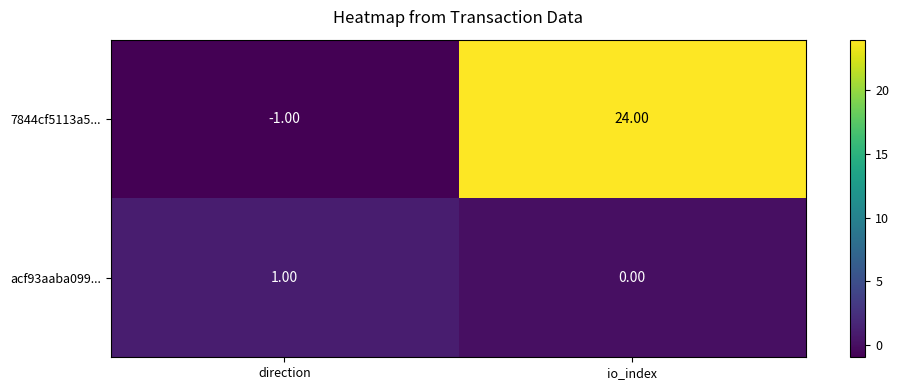

What is the minimum value shown in the chart?

-1